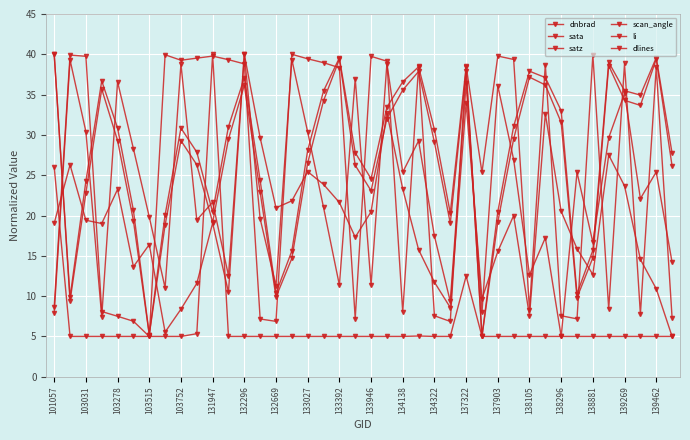

How many lines are shown in the chart?

6